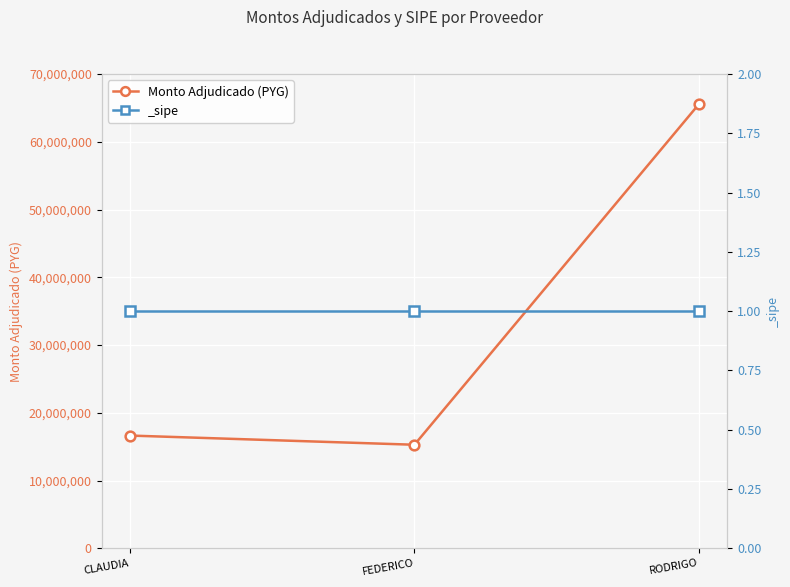

At which label does the data first exceed 16645200?

RODRIGO